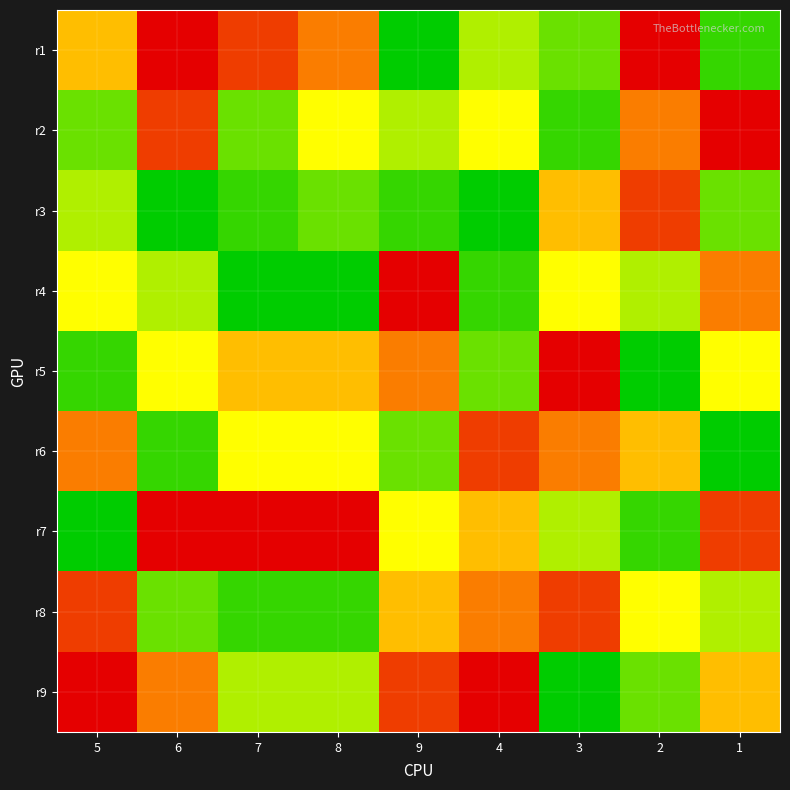

Reading left to right, transcribe all the data shown in this chart.

r1: 5=6	6=9	7=8	8=7	9=1	4=4	3=3	2=9	1=2
r2: 5=3	6=8	7=3	8=5	9=4	4=5	3=2	2=7	1=9
r3: 5=4	6=1	7=2	8=3	9=2	4=1	3=6	2=8	1=3
r4: 5=5	6=4	7=1	8=1	9=9	4=2	3=5	2=4	1=7
r5: 5=2	6=5	7=6	8=6	9=7	4=3	3=9	2=1	1=5
r6: 5=7	6=2	7=5	8=5	9=3	4=8	3=7	2=6	1=1
r7: 5=1	6=9	7=9	8=9	9=5	4=6	3=4	2=2	1=8
r8: 5=8	6=3	7=2	8=2	9=6	4=7	3=8	2=5	1=4
r9: 5=9	6=7	7=4	8=4	9=8	4=9	3=1	2=3	1=6